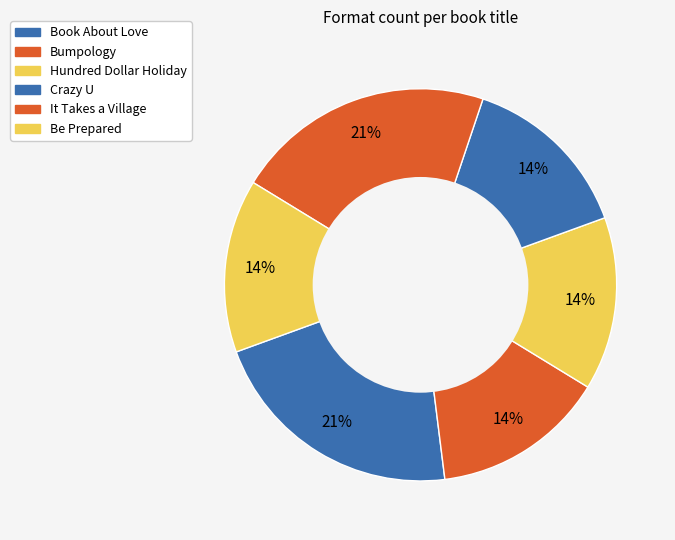

Between It Takes a Village and Crazy U, which is larger?

It Takes a Village